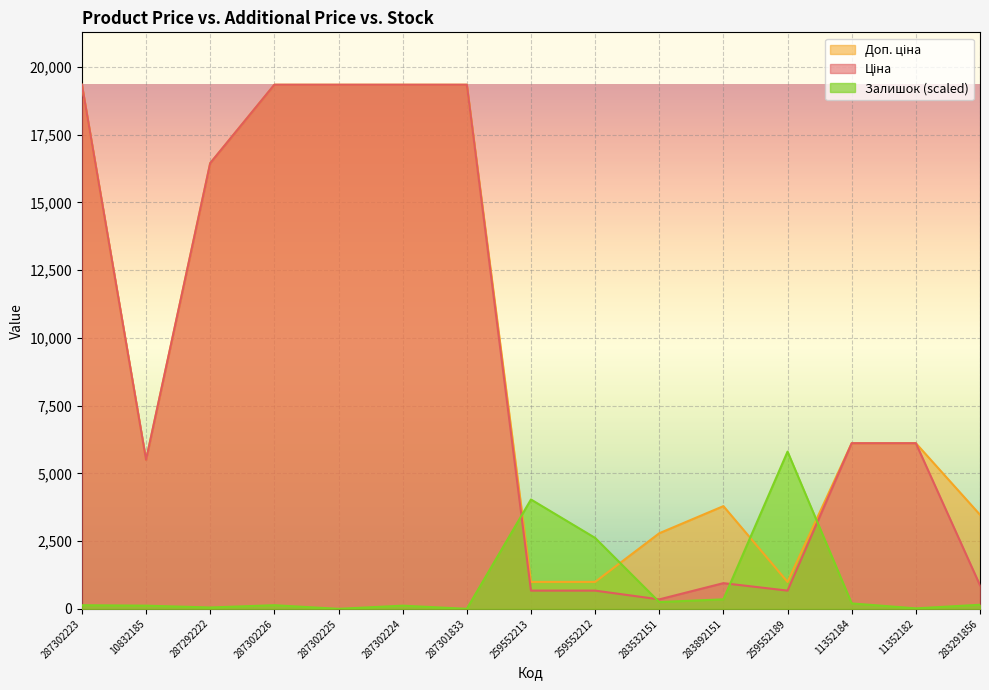

True or false: Доп. ціна and Залишок intersect in this chart.

True